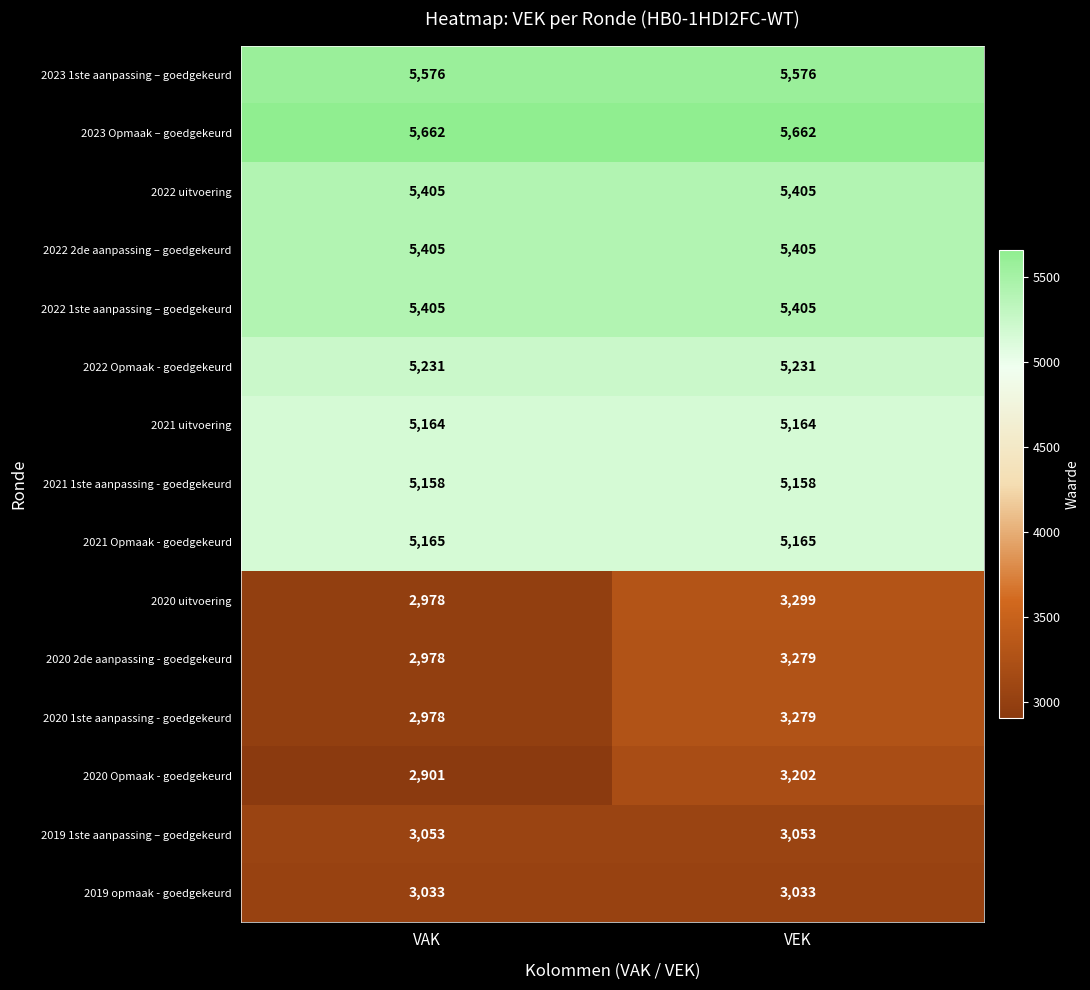

What is the sum of the 2023 1ste aanpassing – goedgekeurd values at VEK and VAK?

11152